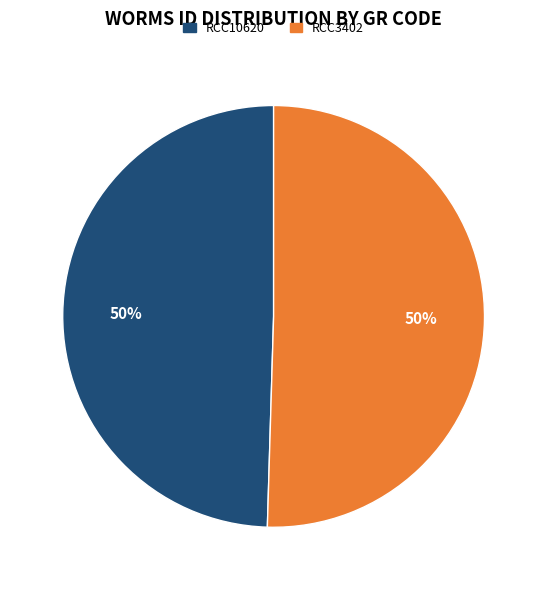

Approximately how many times larger is the value at RCC10620 compared to RCC3402?

1.0